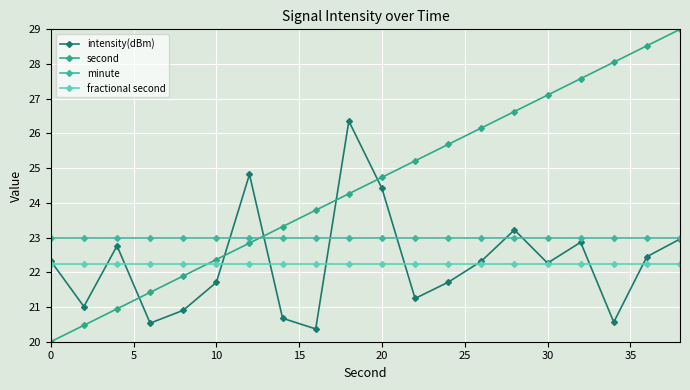

How many data points in intensity(dBm) are above 22?

11